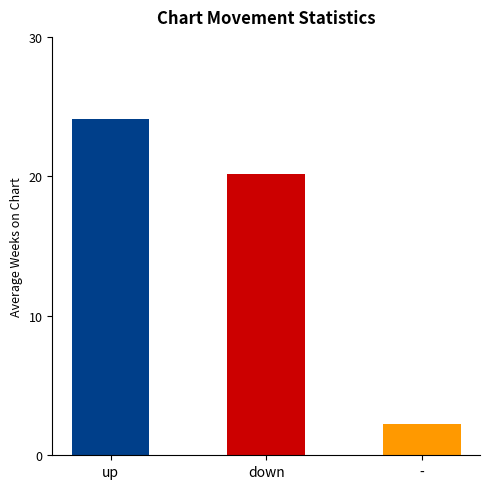

Does the chart contain any negative values?

No